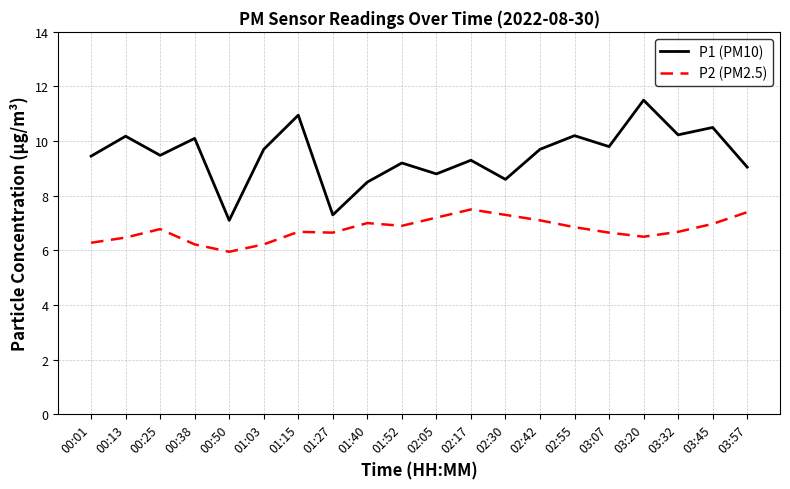

How many lines are shown in the chart?

2